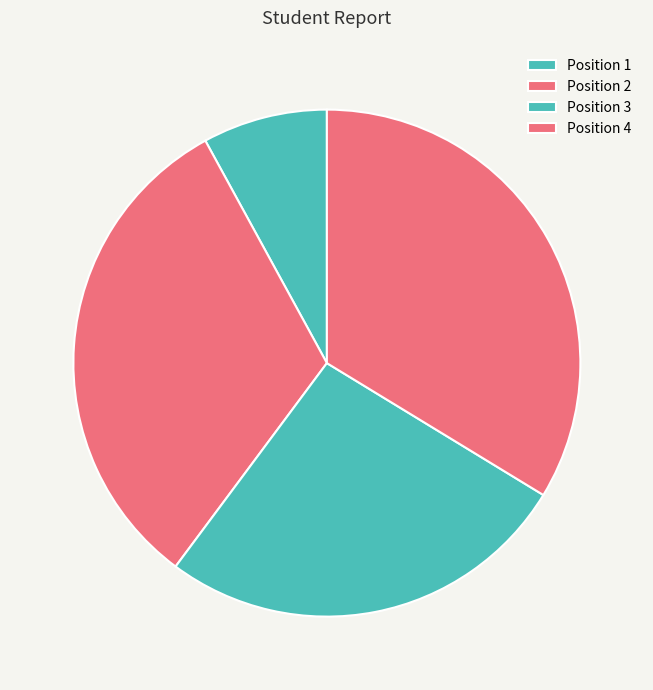

Count the number of slices in the pie.

4